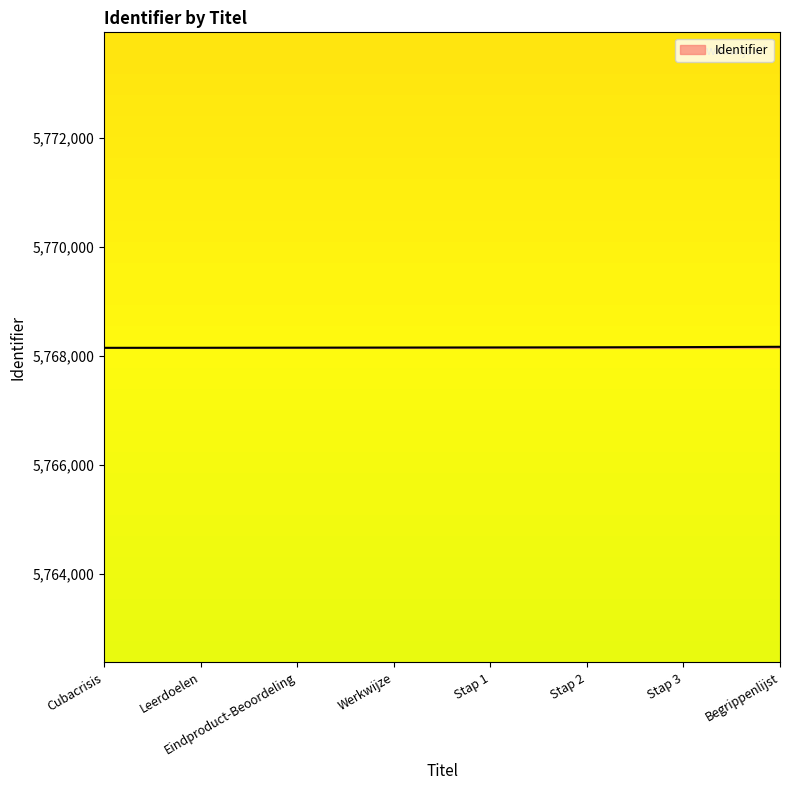

What is the average value?

5768159